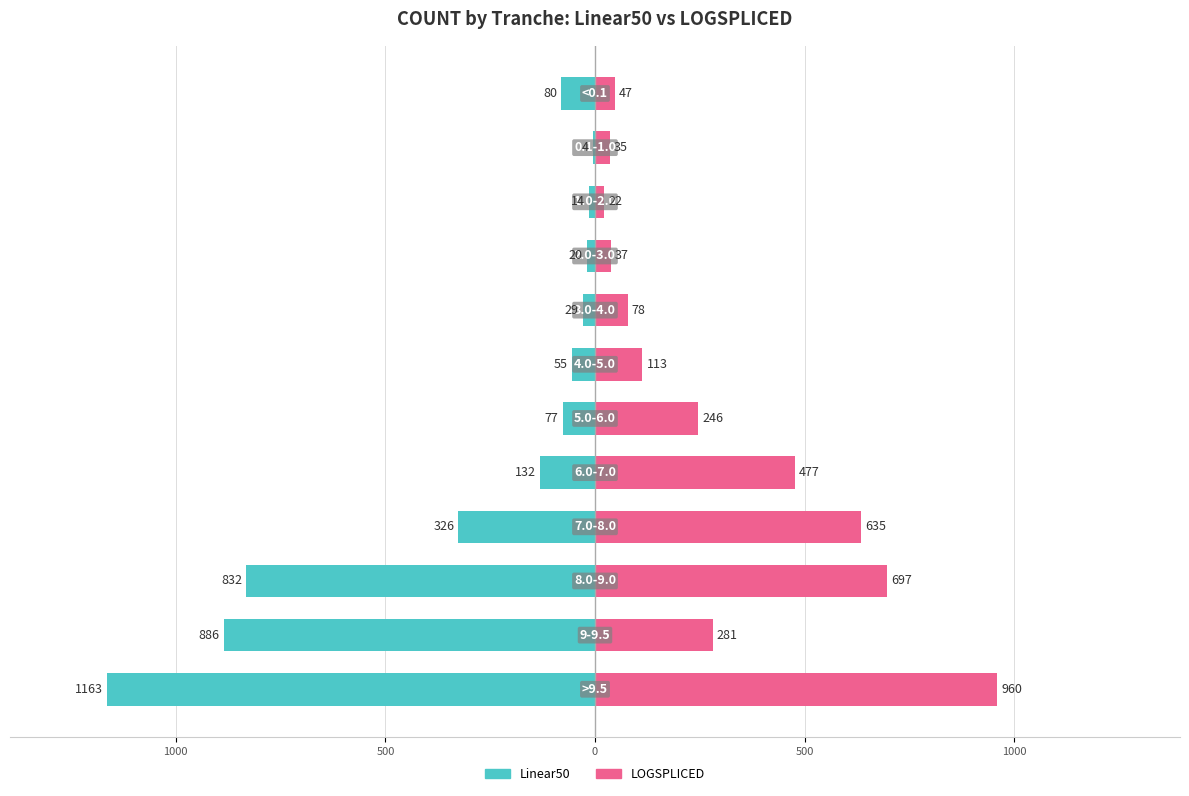

What is the highest value of the LOGSPLICED series?

960